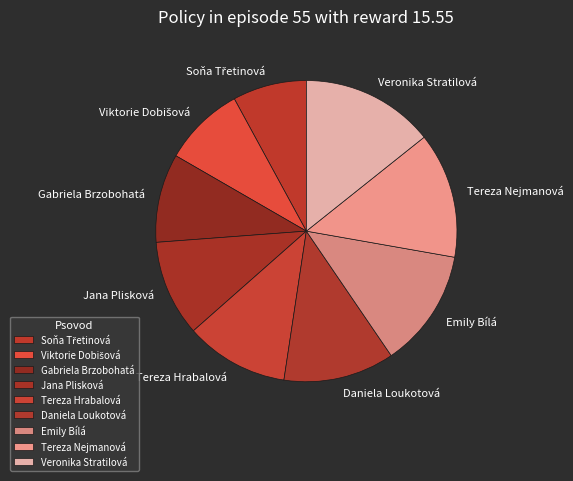

Approximately how many times larger is the value at Emily Bílá compared to Gabriela Brzobohatá?

1.3